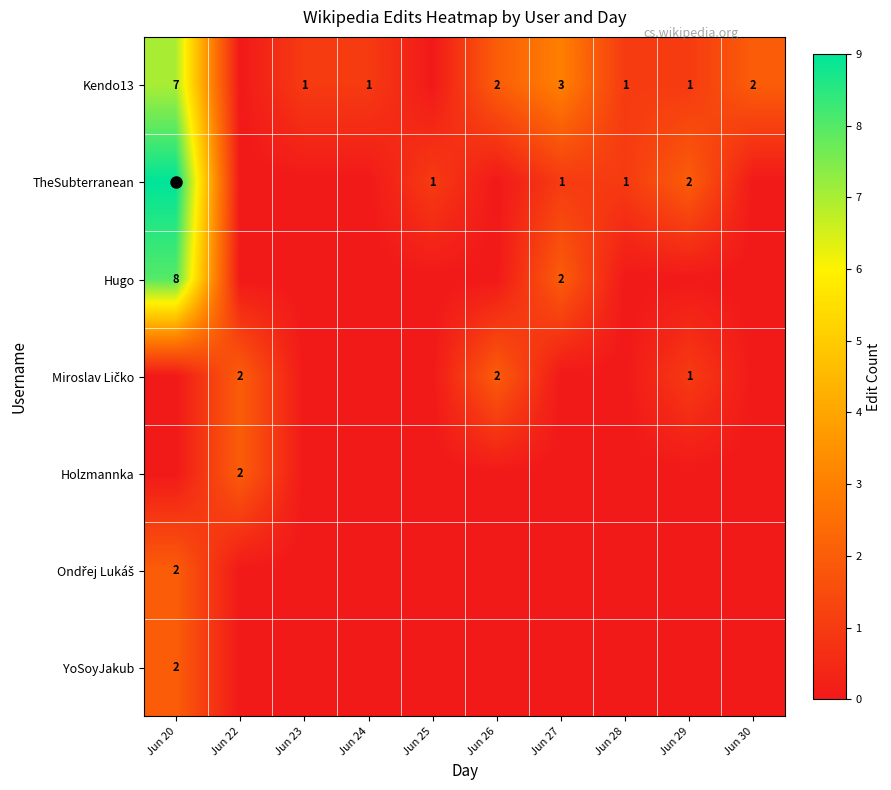

What is the maximum value shown in the chart?

9